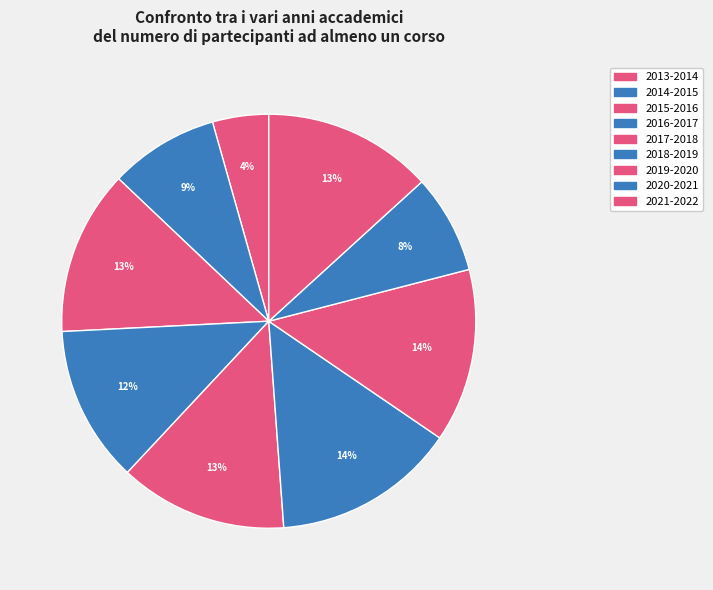

How many slices are in this pie chart?

9